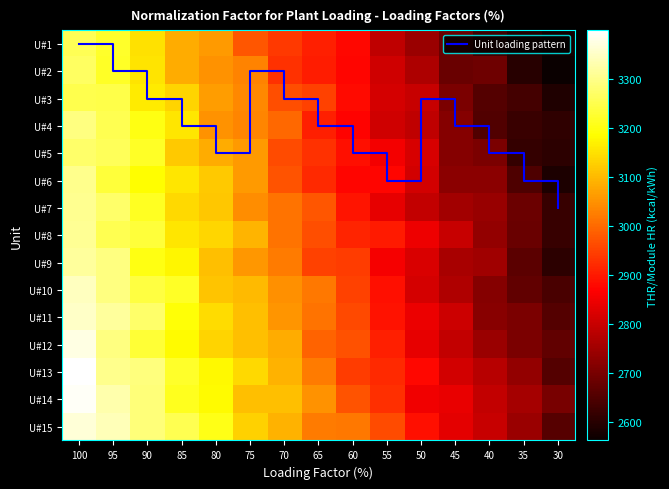

What is the maximum value shown in the chart?

3399